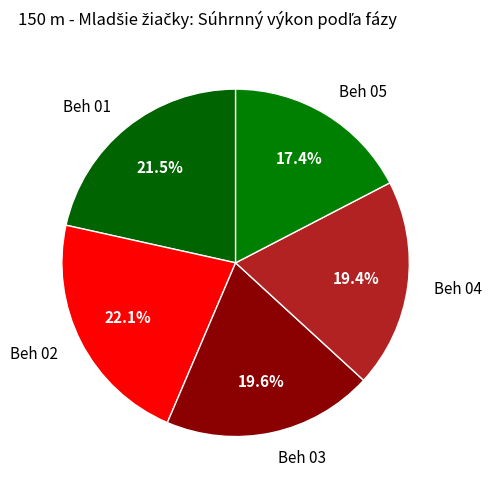

How many slices are in this pie chart?

5